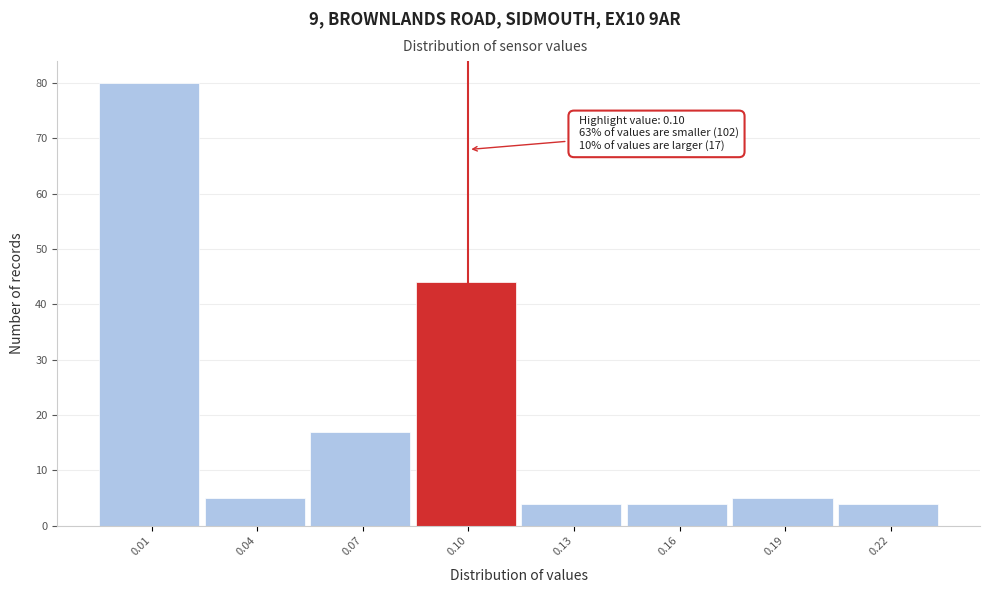

Which range on the x-axis has the tallest bar?

-0.005 to 0.025